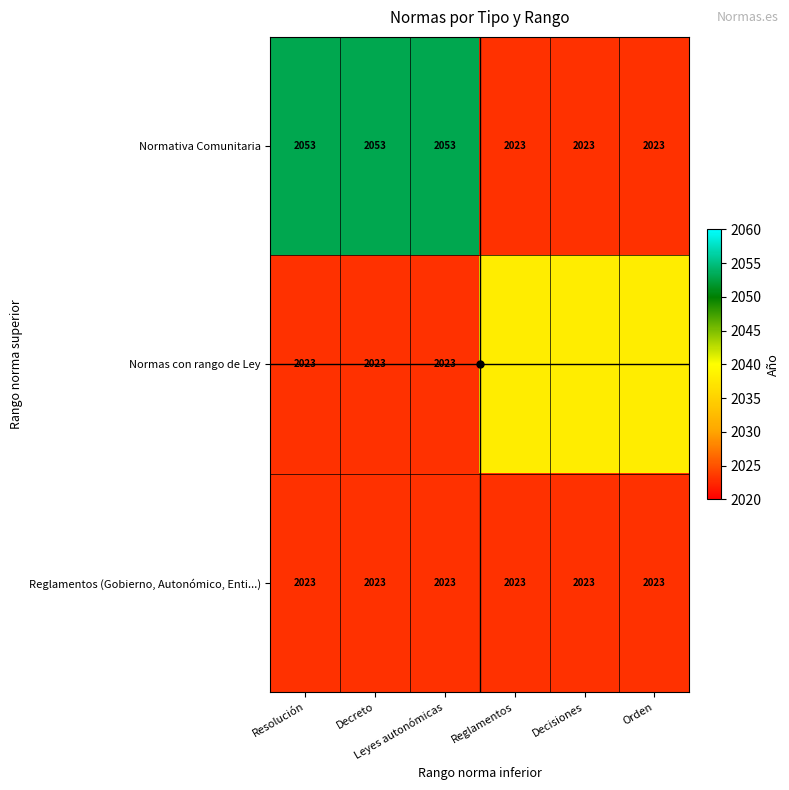

List the labels in order of Normas con rango de Ley value, largest first.

Reglamentos, Decisiones, Orden, Resolución, Decreto, Leyes autonómicas